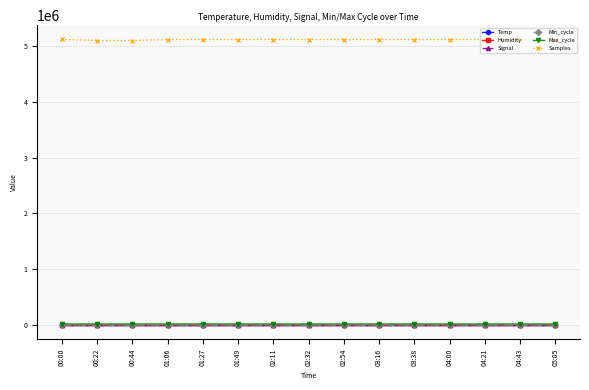

Read the Humidity value at 02:32.

99.9